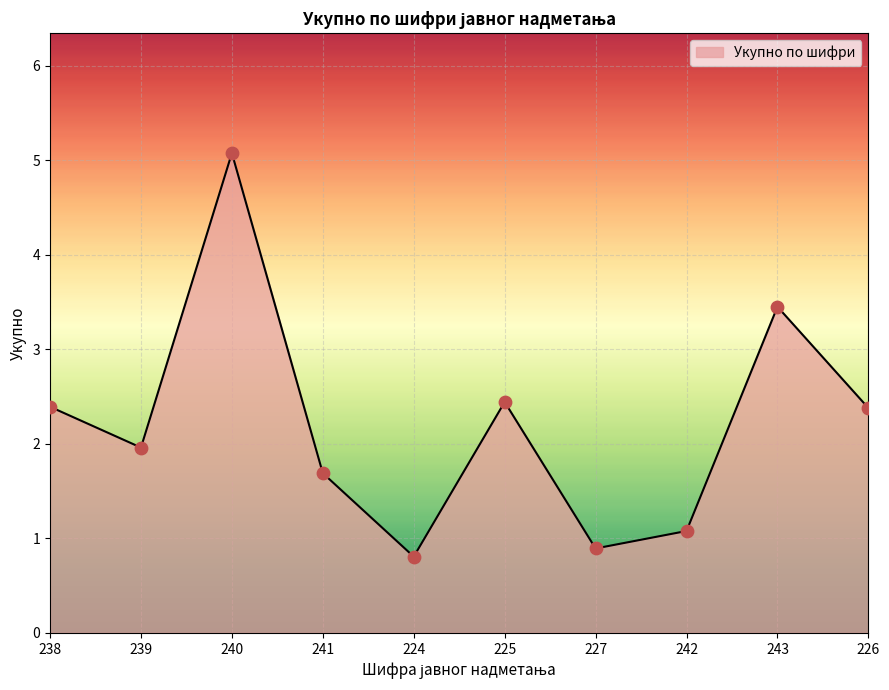

Which has a higher value, 241 or 243?

243